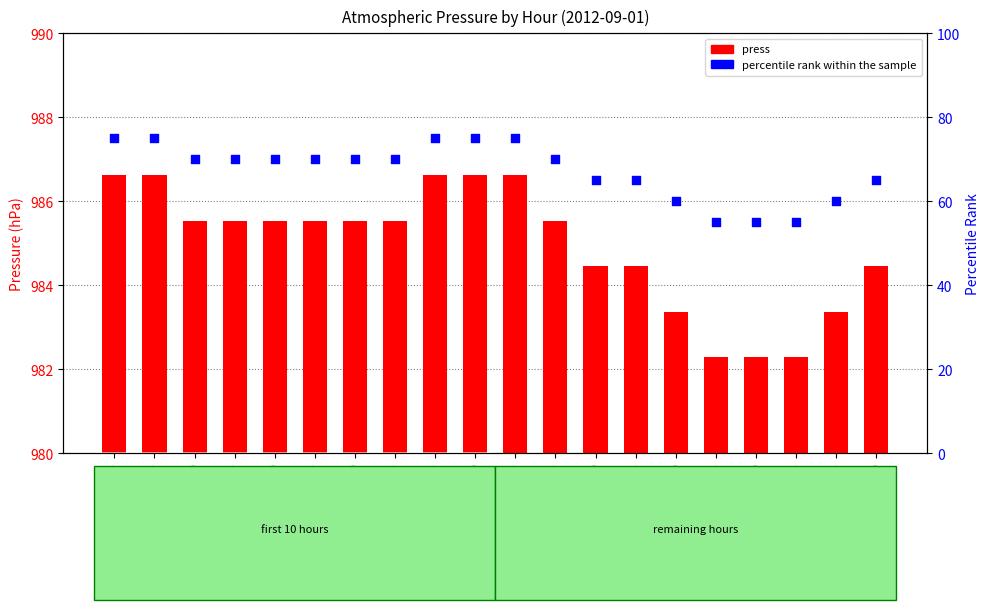

Which series contains the lowest Y value?

percentile rank